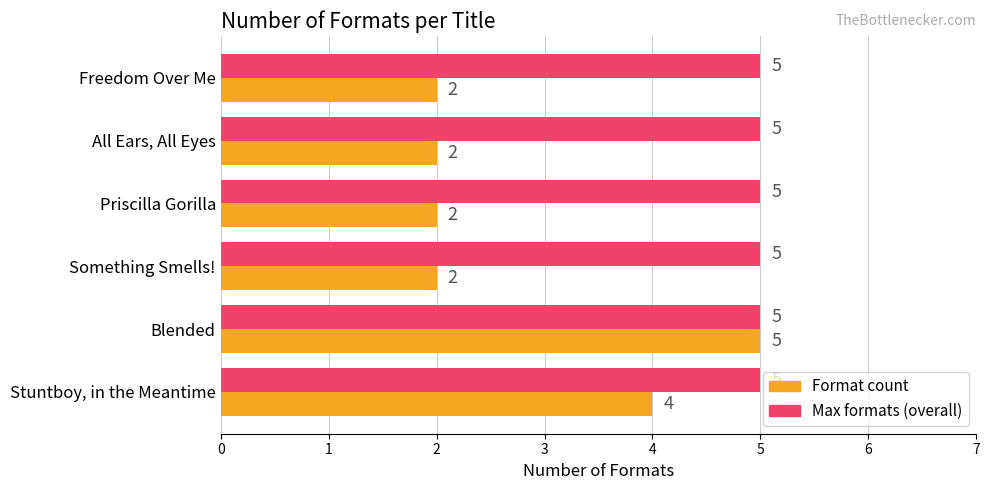

At Stuntboy, in the Meantime, list the series in order from smallest to largest.

Format count, Max formats (overall)